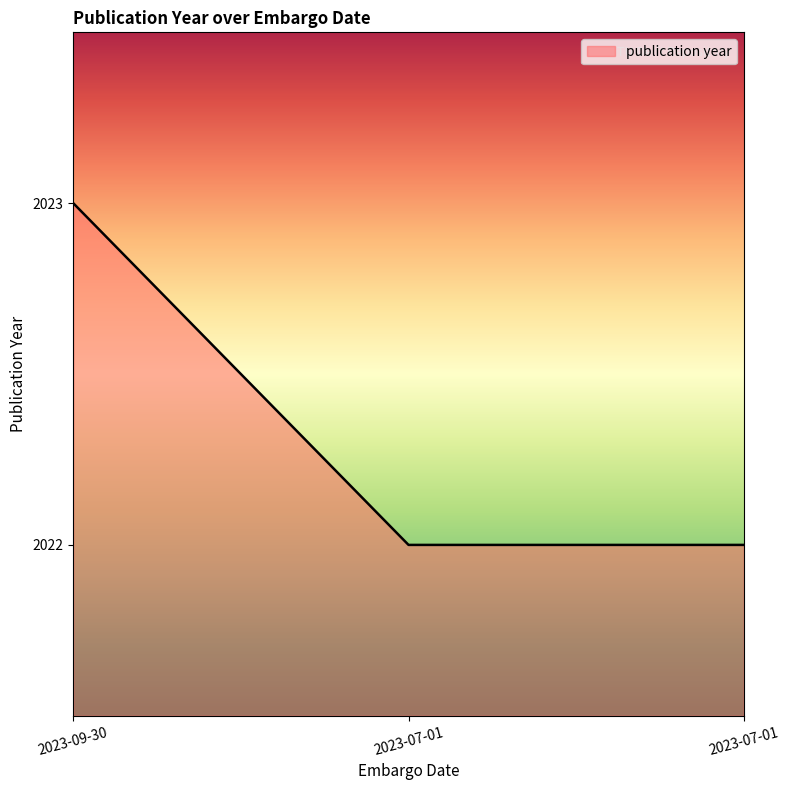

How many lines are shown in the chart?

1